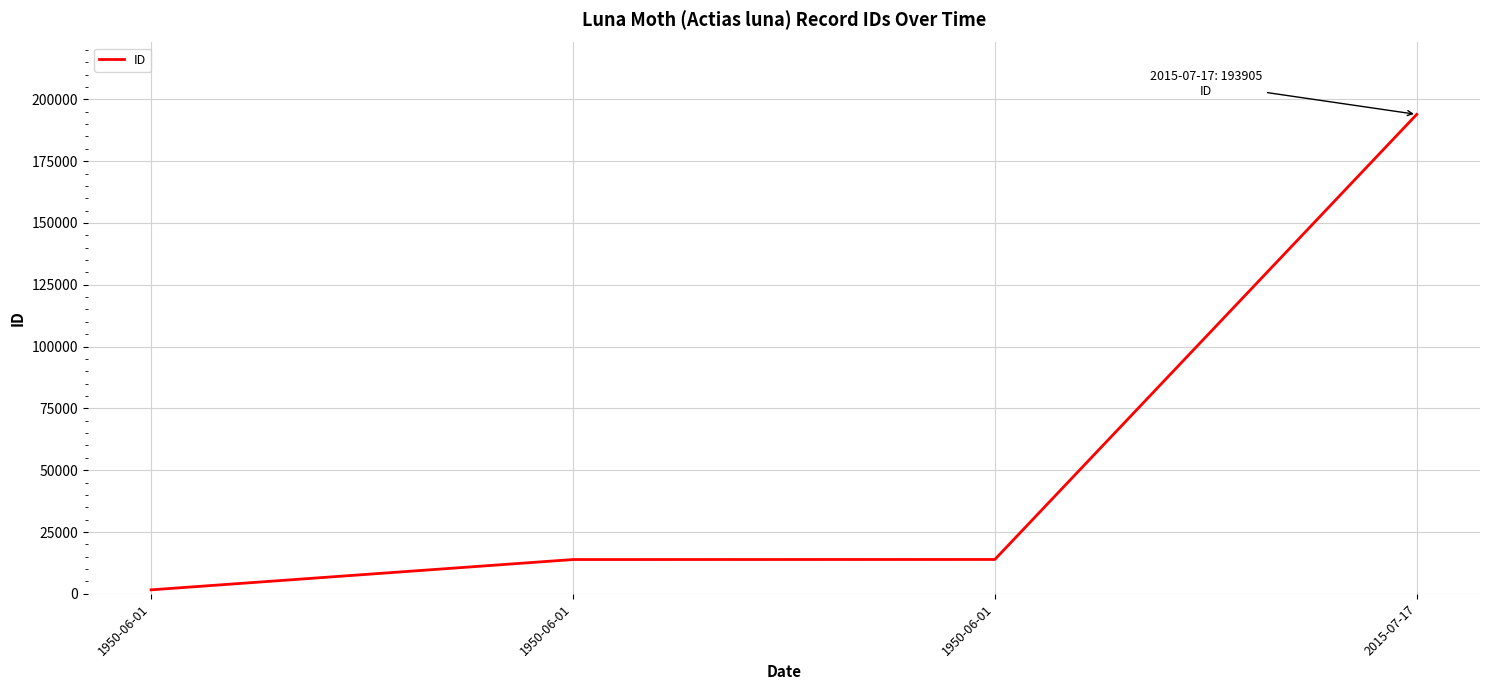

How many lines are shown in the chart?

1